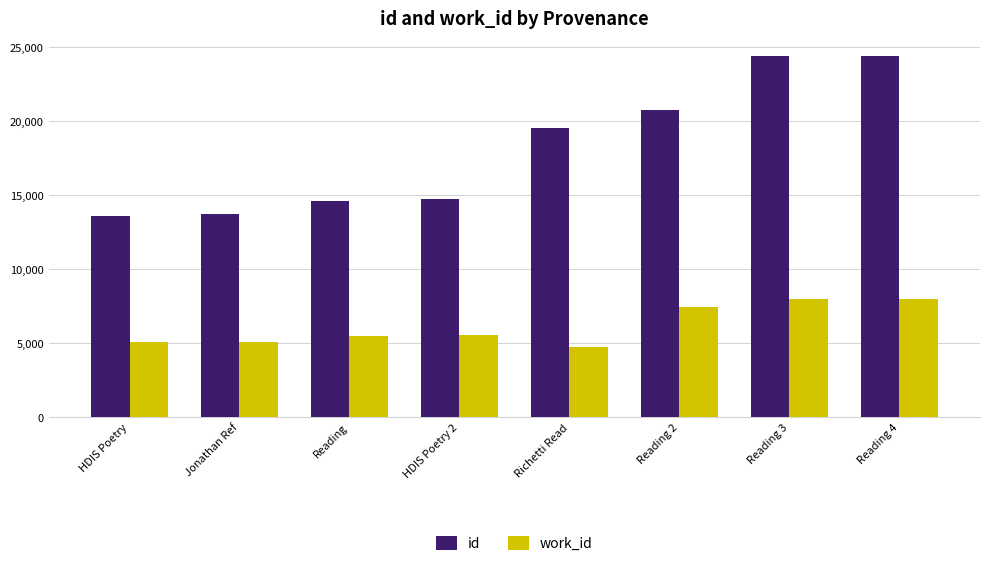

What is the label of the 2nd bar from the right?

Reading 3